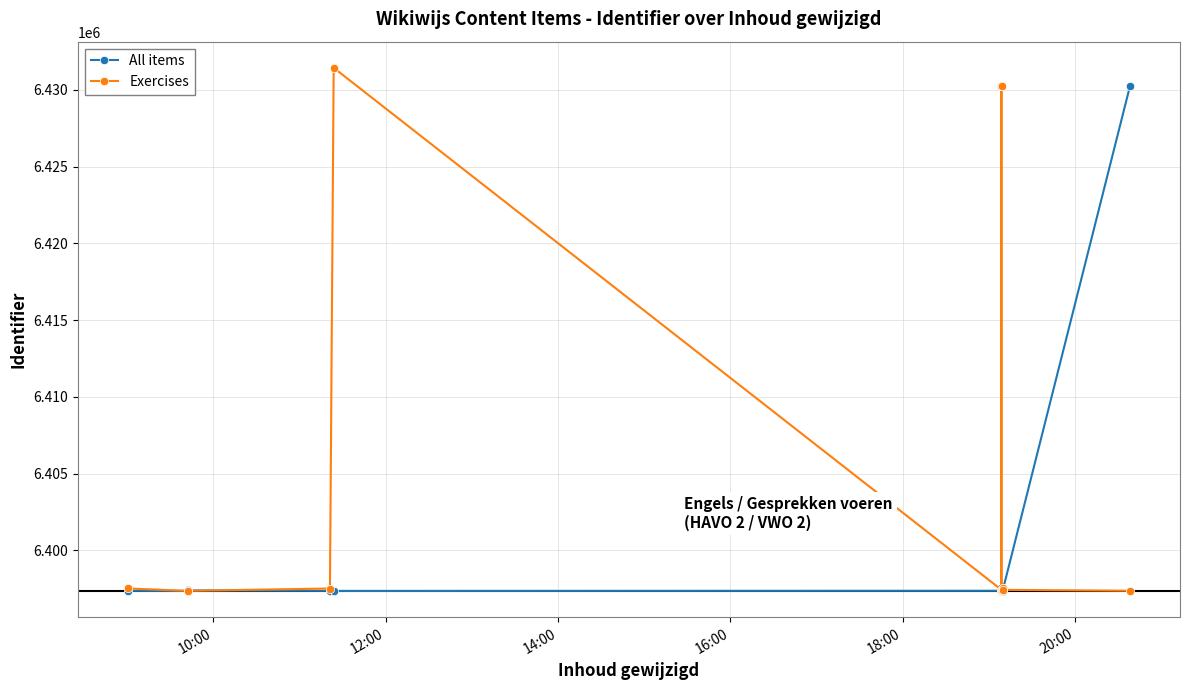

What is the average value of the Exercises series?

6406281